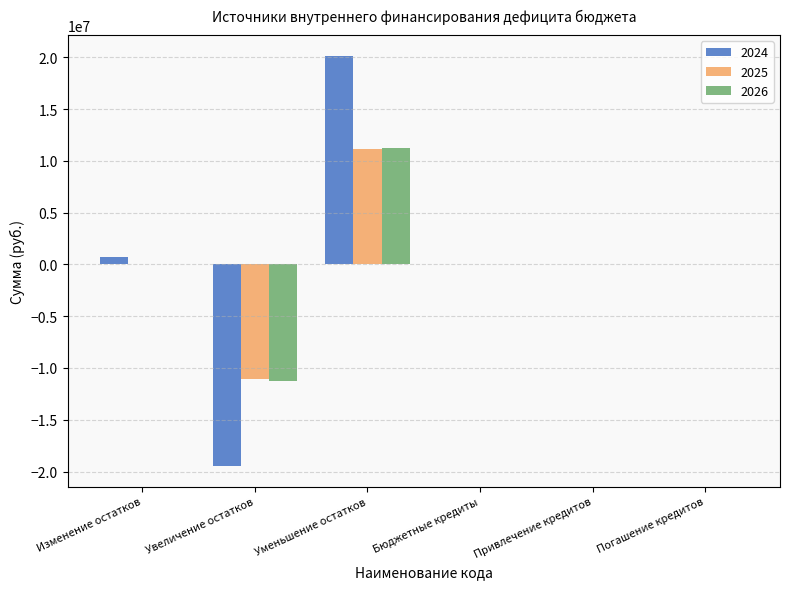

Which series has the largest range (max minus min)?

2024